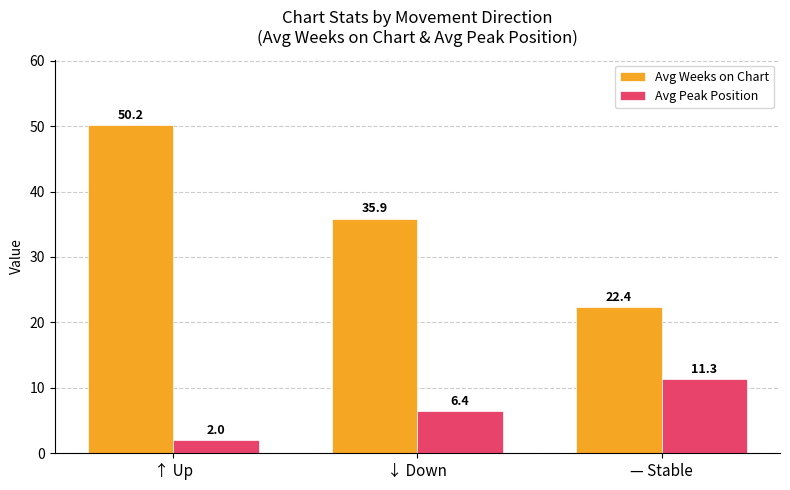

Reading left to right, what are all the values shown in this chart?

Avg Weeks on Chart: ↑ Up=50.2	↓ Down=35.9	— Stable=22.4
Avg Peak Position: ↑ Up=2.0	↓ Down=6.4	— Stable=11.3